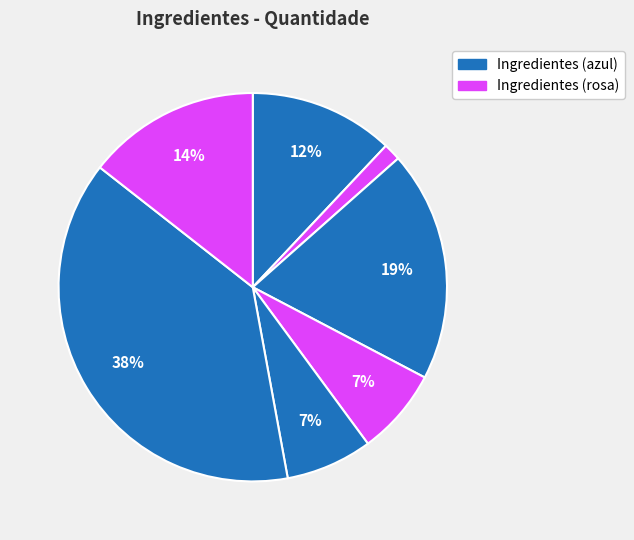

How many slices are in this pie chart?

7